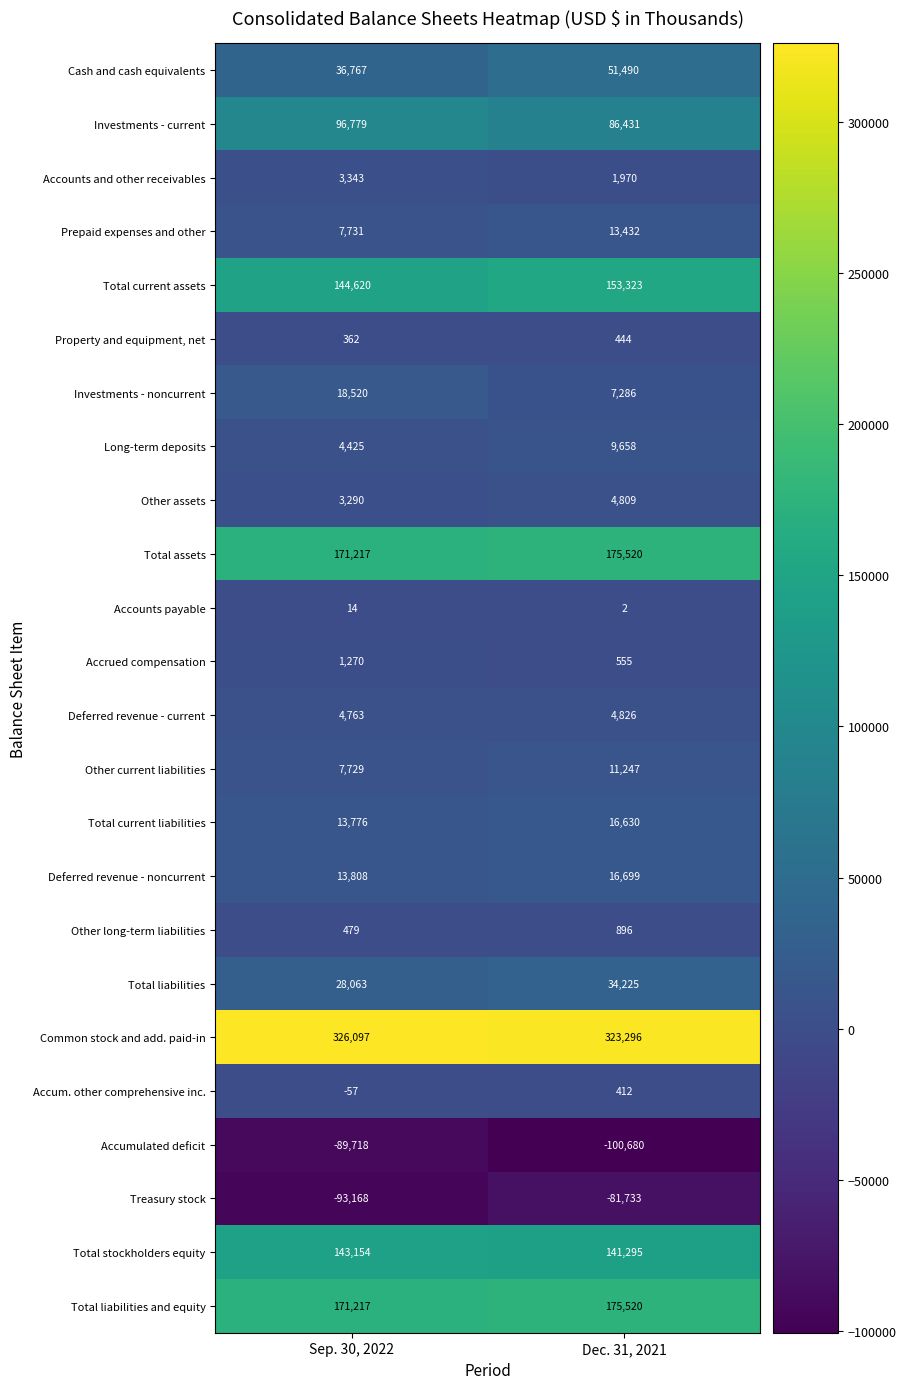

List the labels in order of Other assets value, smallest first.

Sep. 30, 2022, Dec. 31, 2021